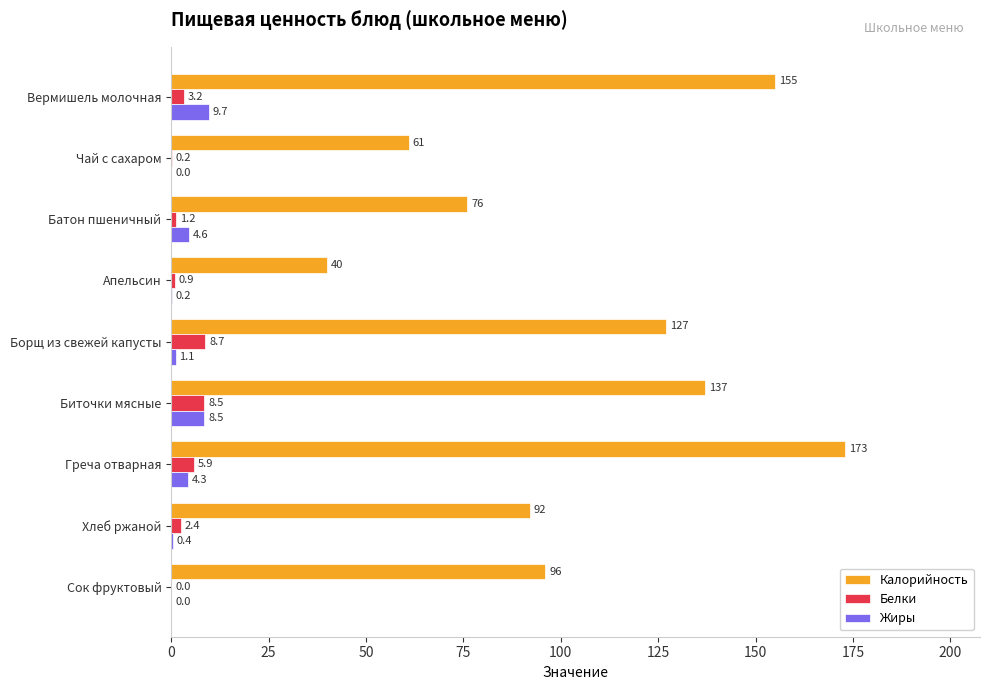

Which series has the largest total across all categories?

Калорийность